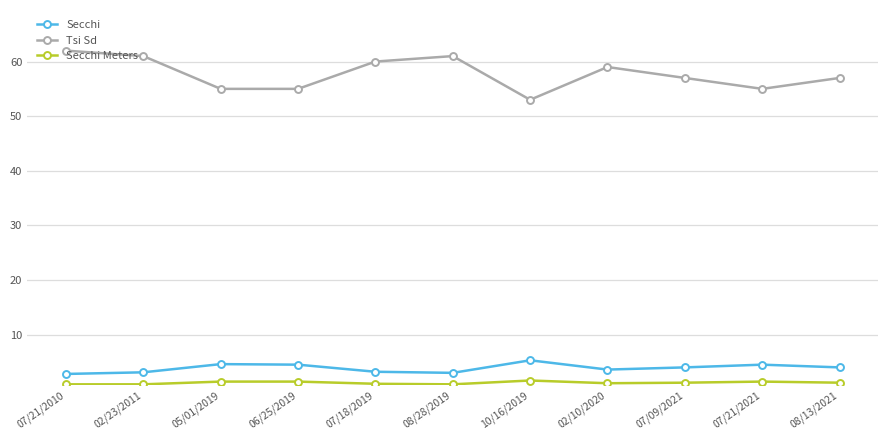

What is the average value of the Secchi series?

3.9